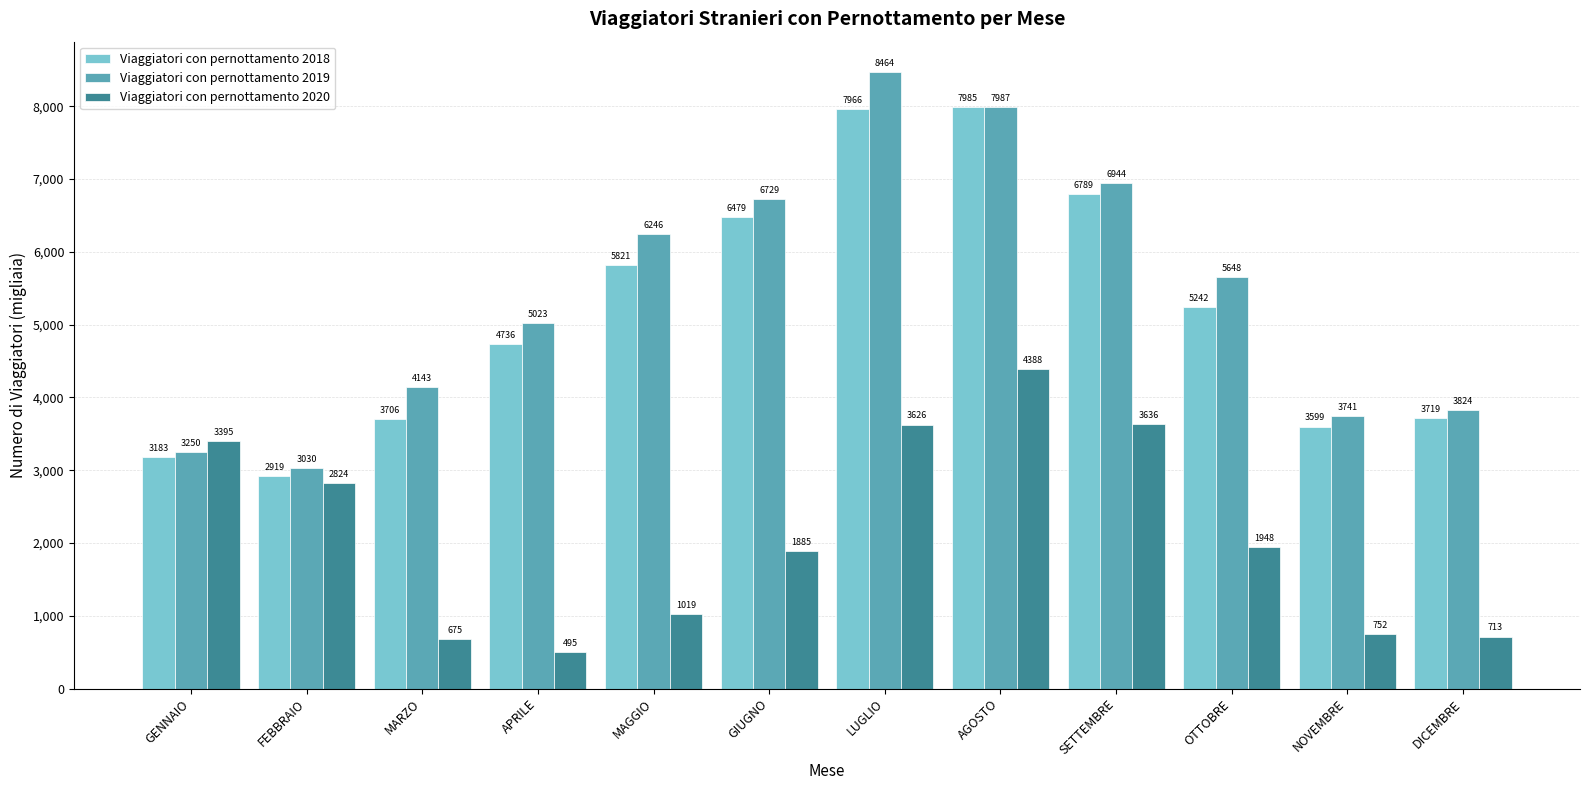

What is the minimum value for Viaggiatori con pernottamento 2020?

494.9